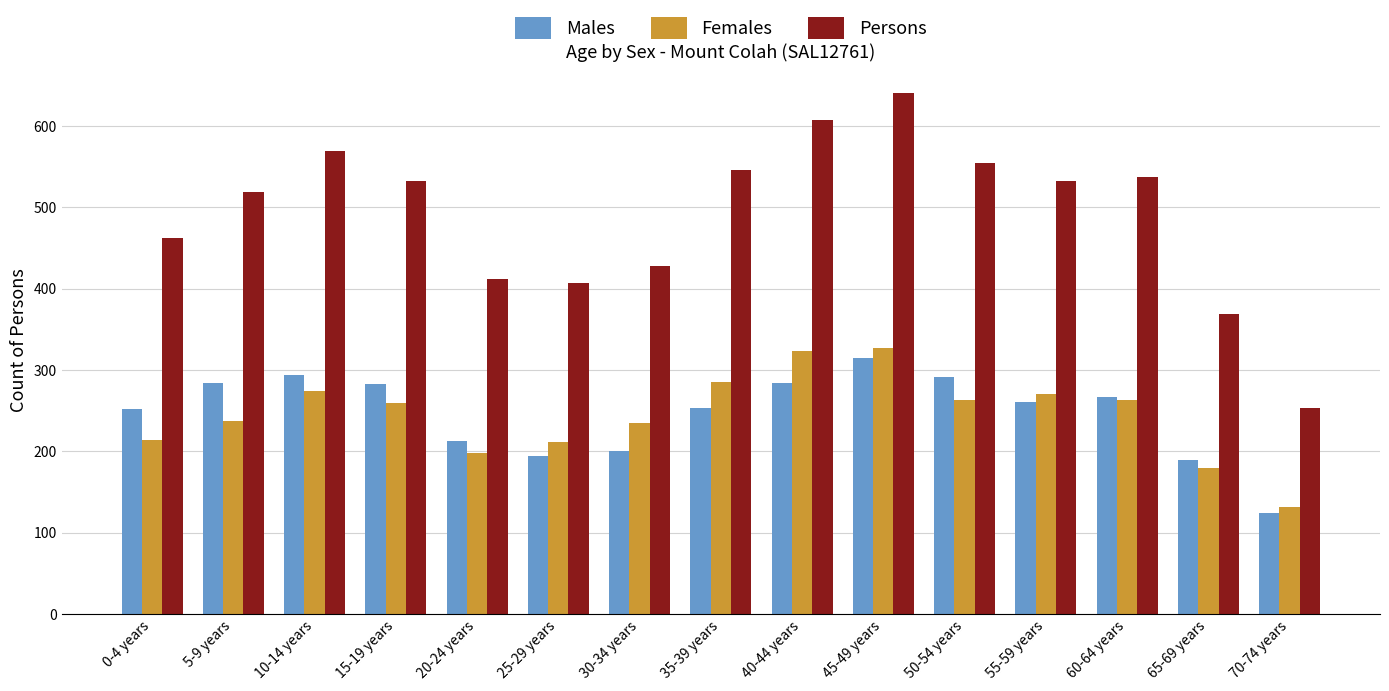

What is the difference between the highest and lowest values at 40-44 years?

323